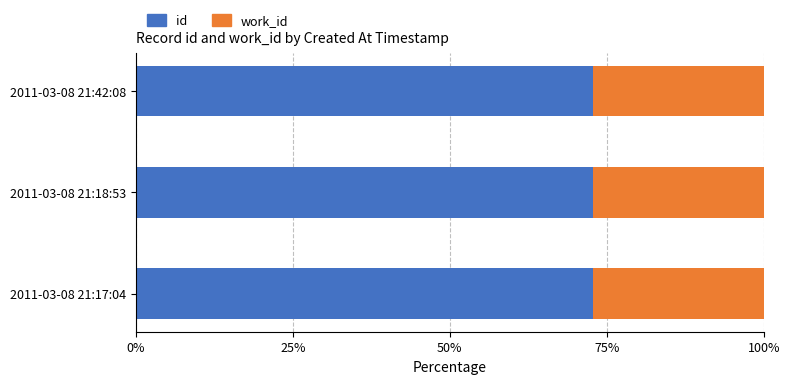

What is the sum of the id values at 2011-03-08 21:17:04 and 2011-03-08 21:42:08?

145.6